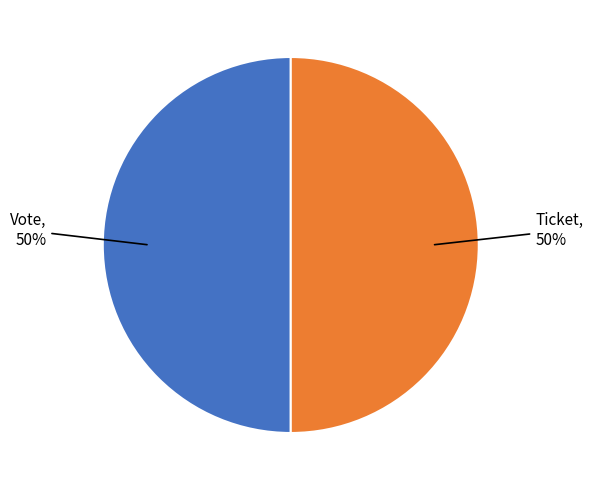

To the nearest percent, what is the average slice percentage?

50%